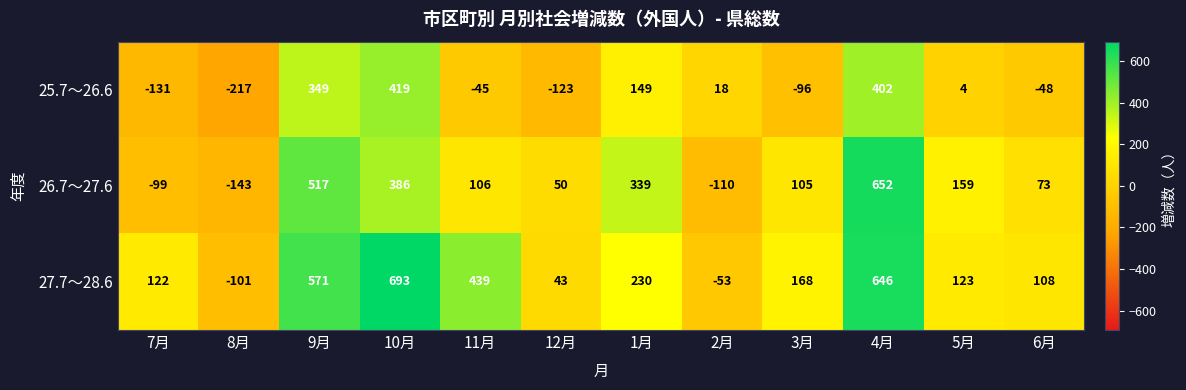

What is the difference between the second highest and minimum values in the 26.7～27.6 series?

660